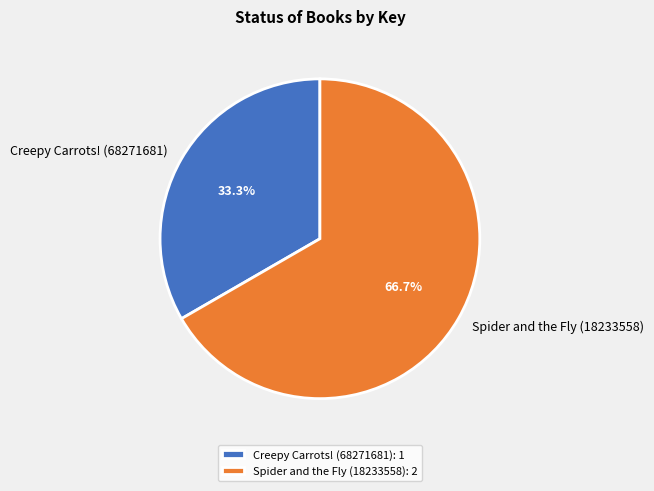

Rank the categories by value from lowest to highest.

Creepy Carrots! (68271681), Spider and the Fly (18233558)